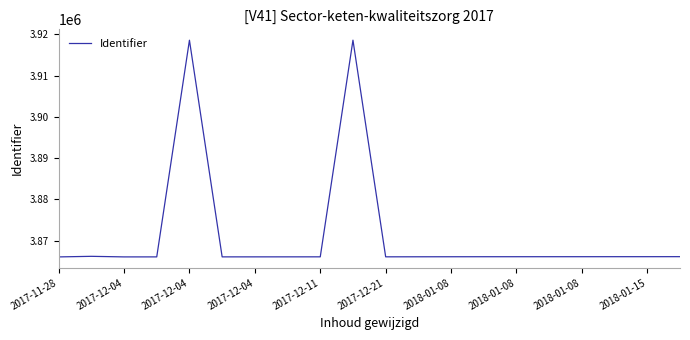

What is the minimum value shown in the chart?

3866078